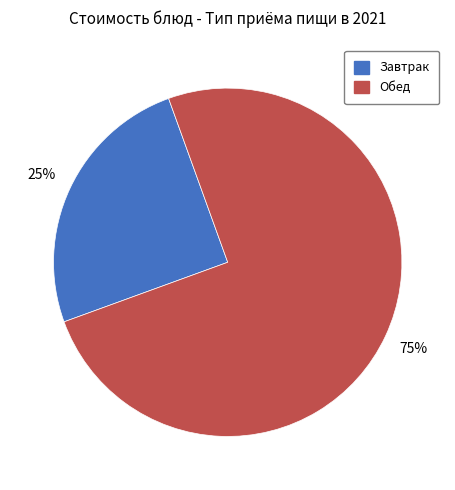

To the nearest percent, what is the difference between the largest and smallest slice percentages?

50%